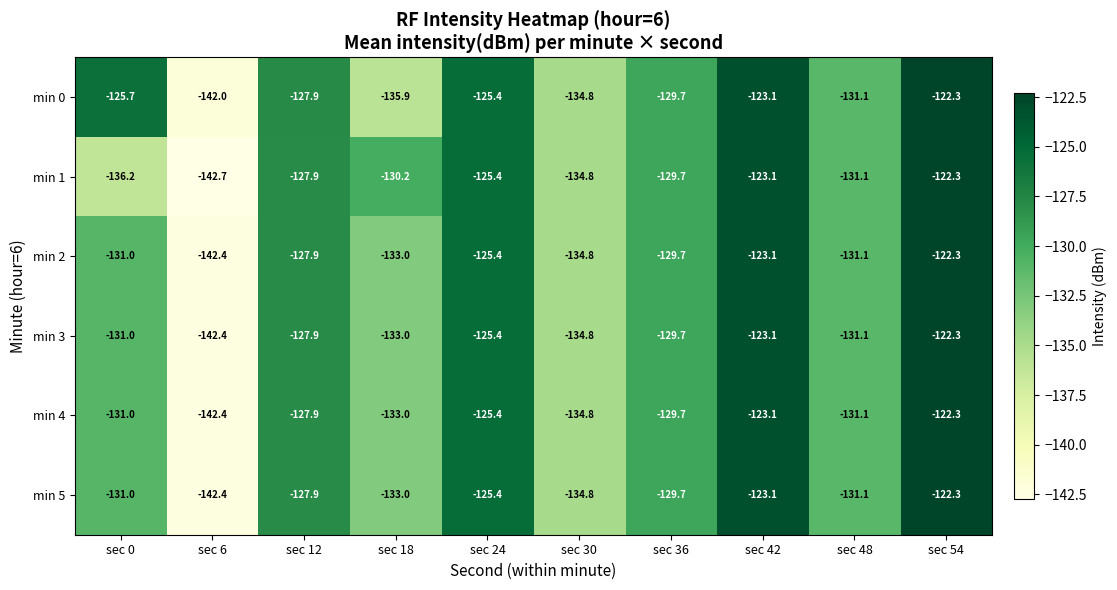

List the labels in order of min 2 value, smallest first.

sec 6, sec 30, sec 18, sec 48, sec 0, sec 36, sec 12, sec 24, sec 42, sec 54